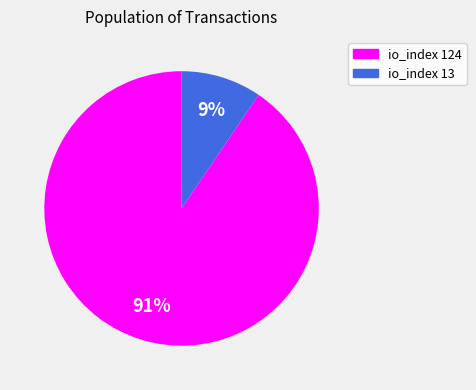

Do io_index 13 and io_index 124 together represent more than half of the pie?

Yes